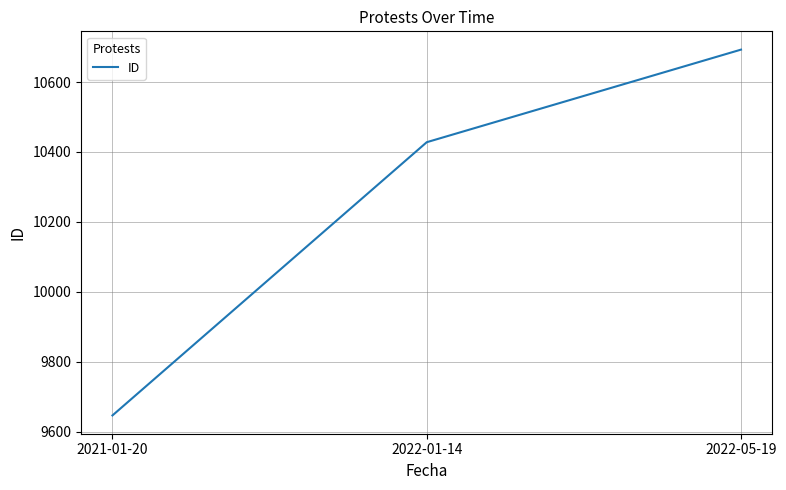

How many categories are shown in the chart?

3